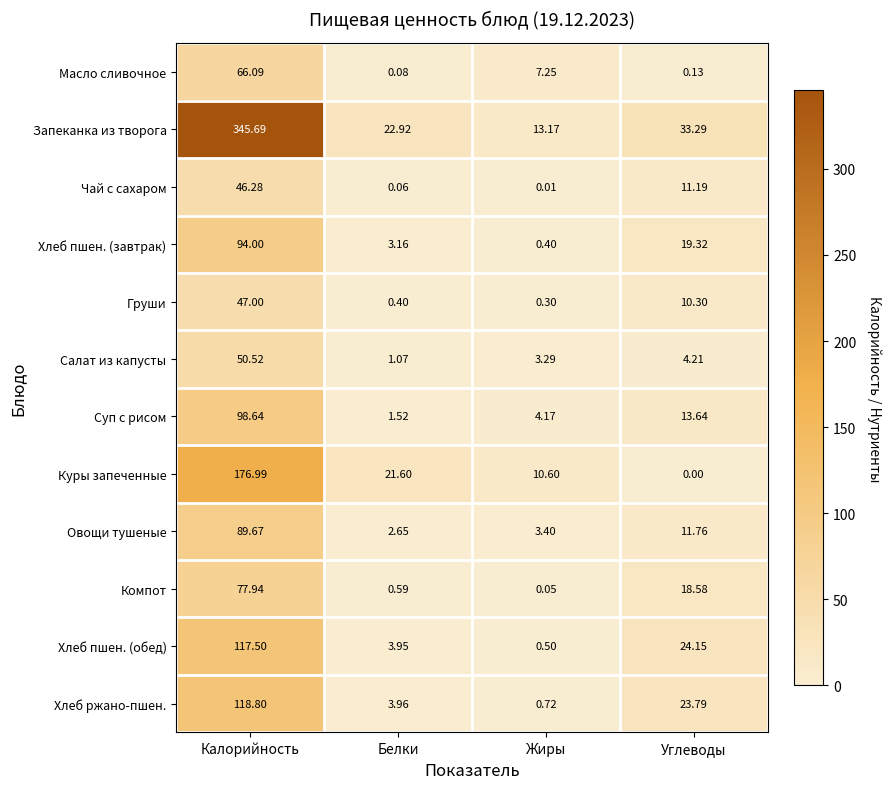

Which series has the widest spread of values?

Запеканка из творога